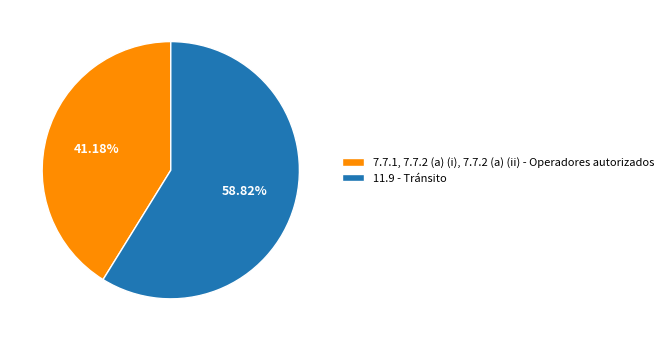

Count the number of slices in the pie.

2